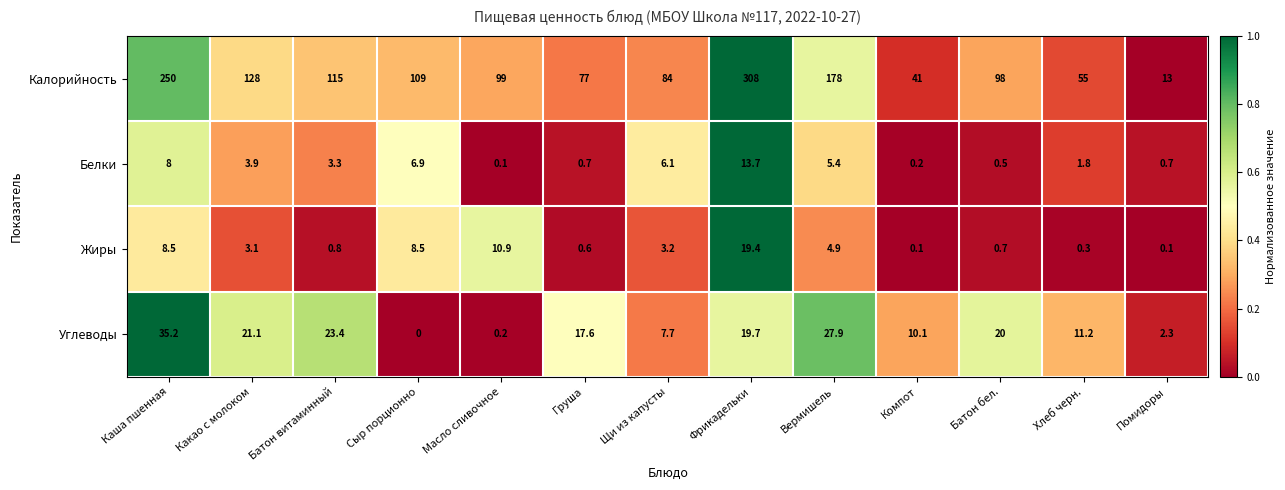

What is the difference between the maximum and minimum values in the Углеводы series?

35.2